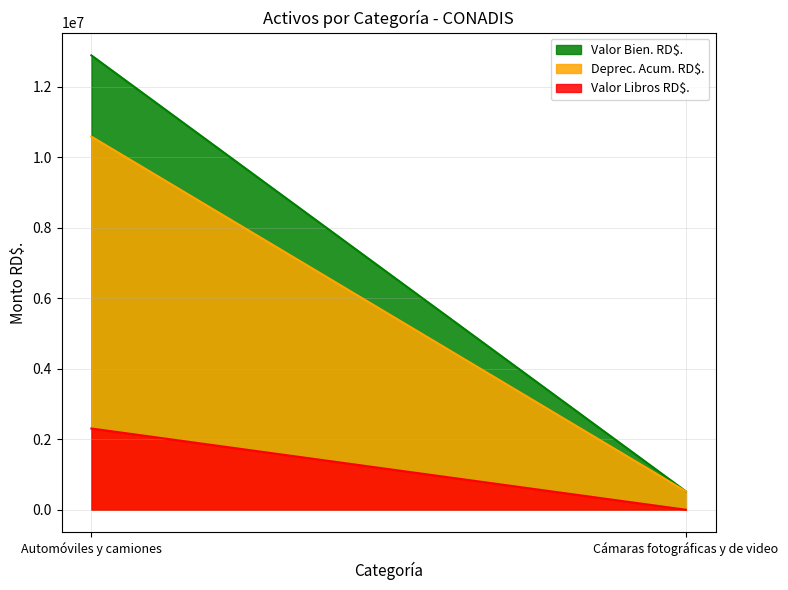

Is it true that Valor Bien. RD$. equals 521015.2 at Cámaras fotográficas y de video?

True